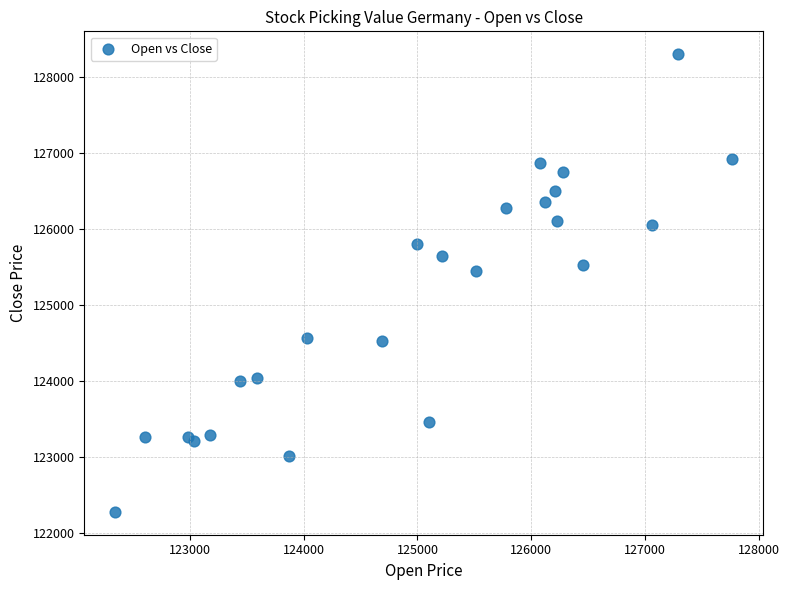

What Y value in the scatter plot is closest to 125284?

125445